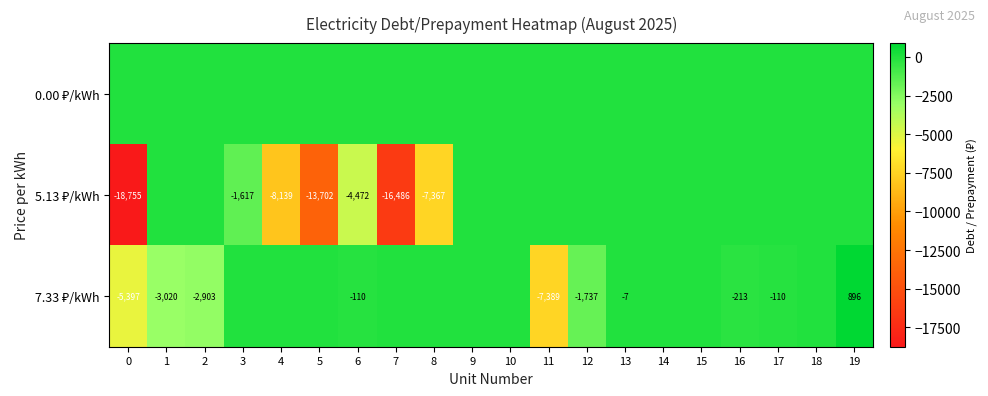

True or false: 5.13 ₽/kWh has a value of -18755.3 at 0.

True